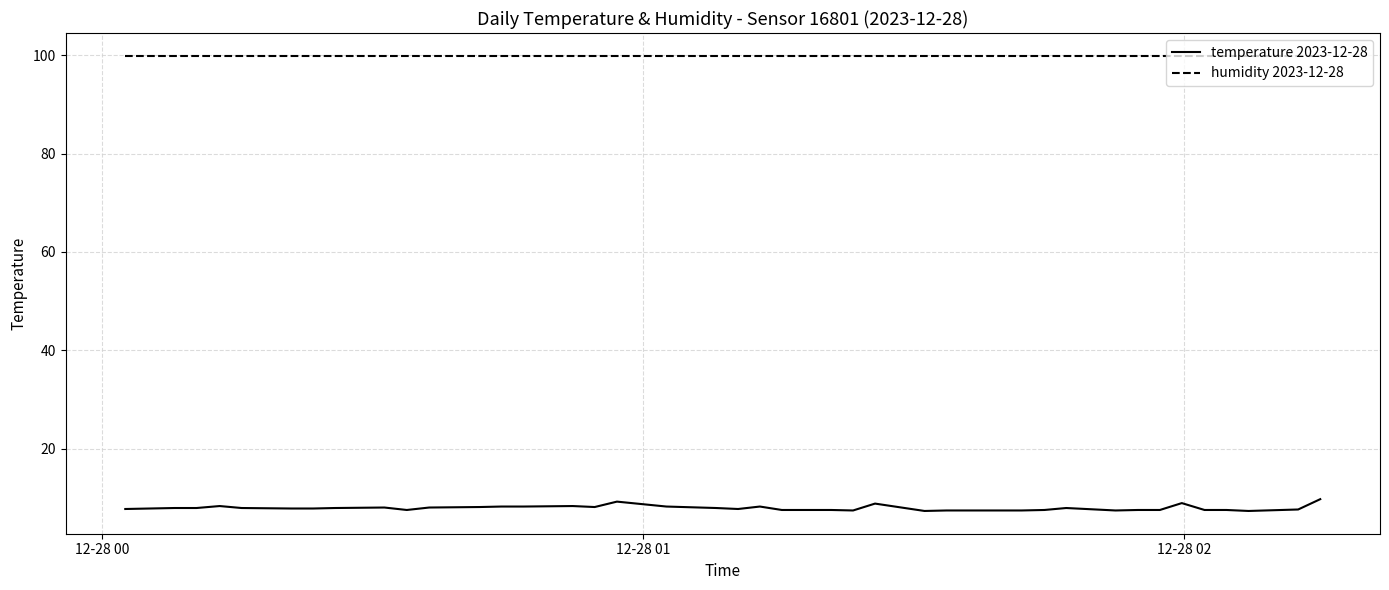

What is the highest value of the humidity 2023-12-28 series?

99.9